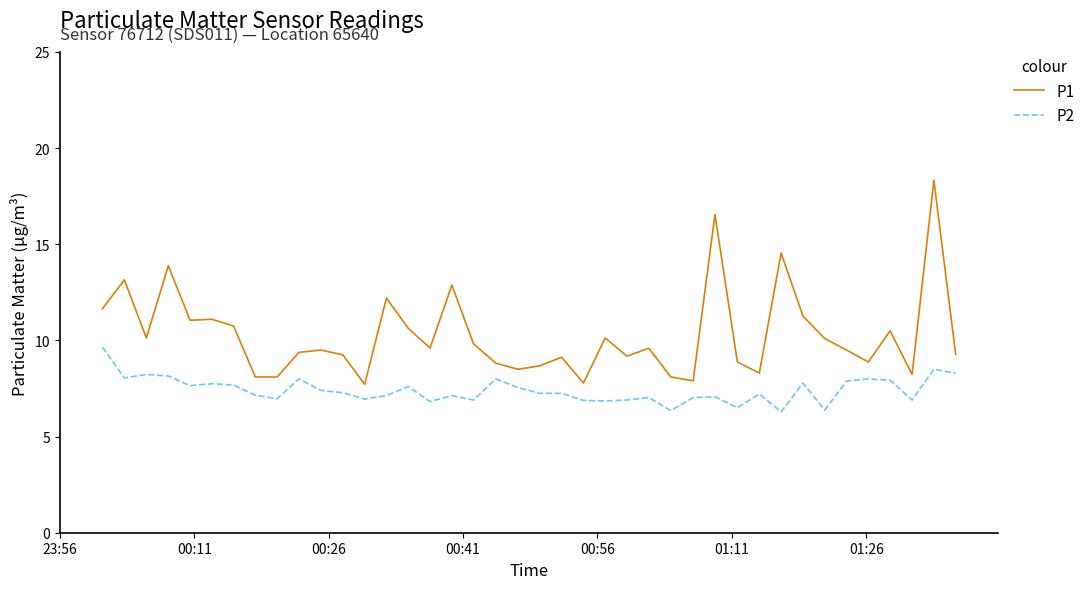

True or false: P1 and P2 intersect in this chart.

False